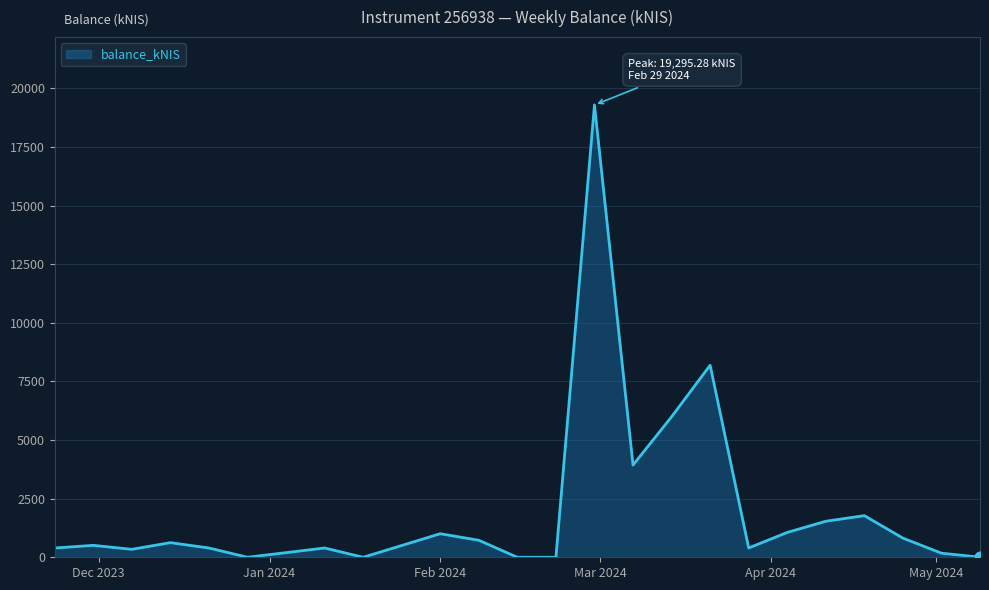

What is the greatest value displayed?

19295.3